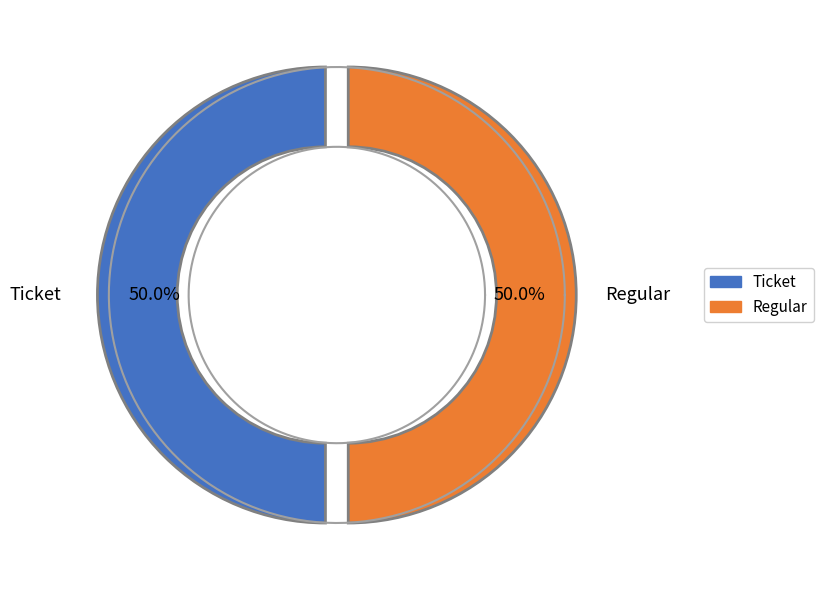

To the nearest percent, what is the combined percentage of Regular and Ticket?

100%